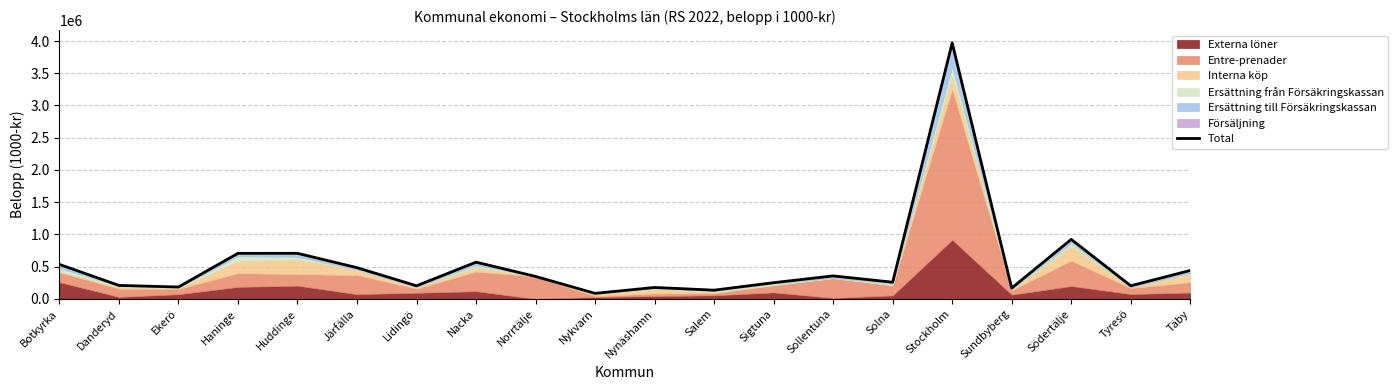

True or false: the data shows 7017398 at Stockholm.

False